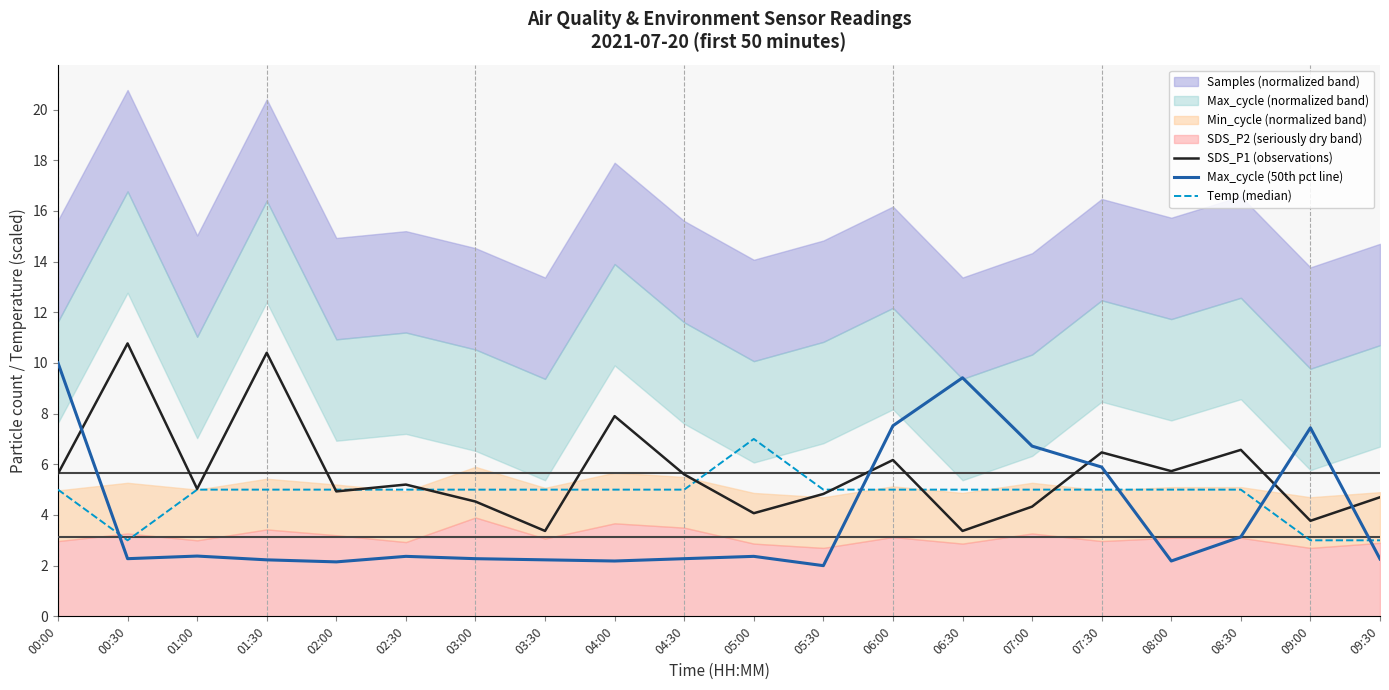

At how many categories does at least one series exceed 7?

7